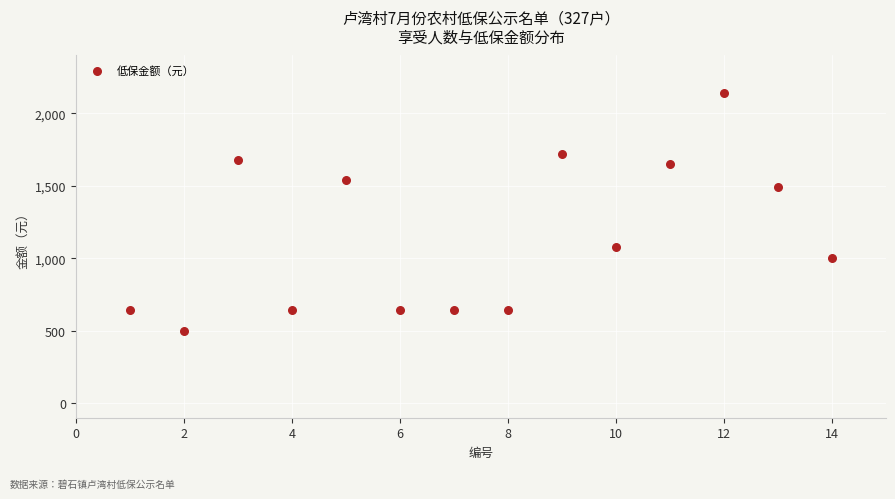

What is the range of X values (max minus min)?

13